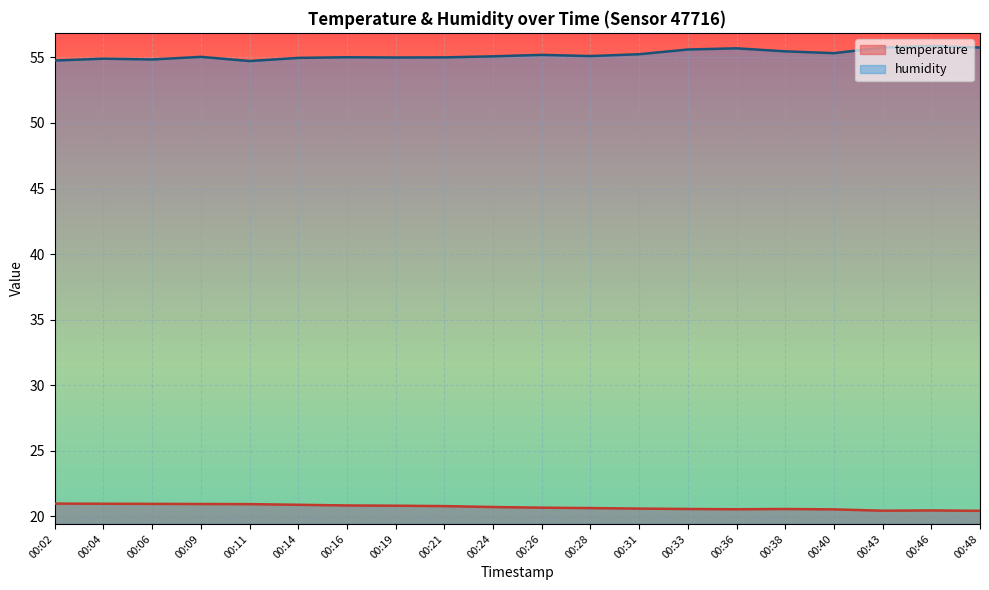

Is the value of humidity at 00:36 greater than the value of temperature at 00:11?

Yes